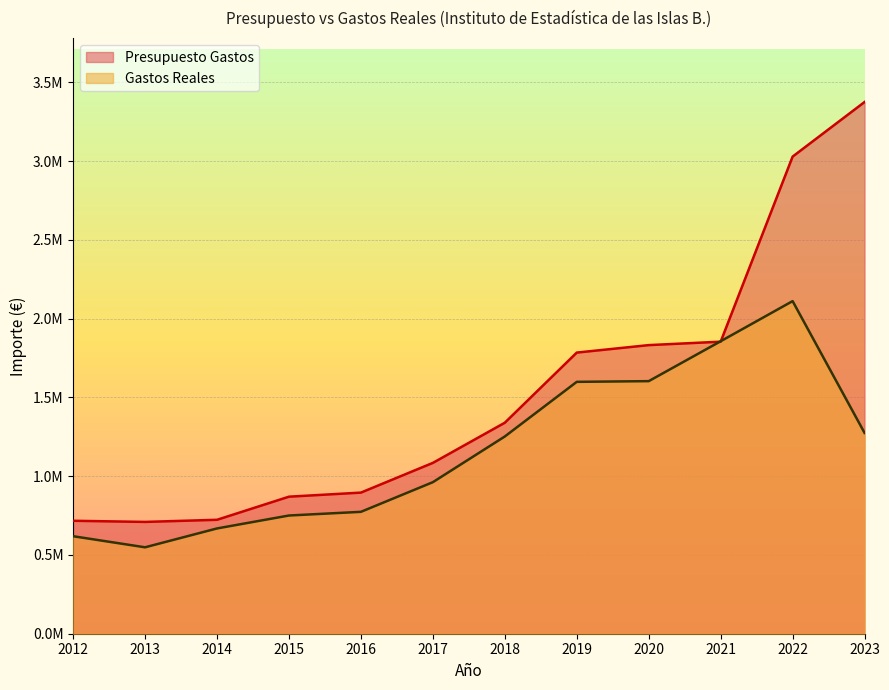

Which has a higher value, 2019 or 2022?

2022